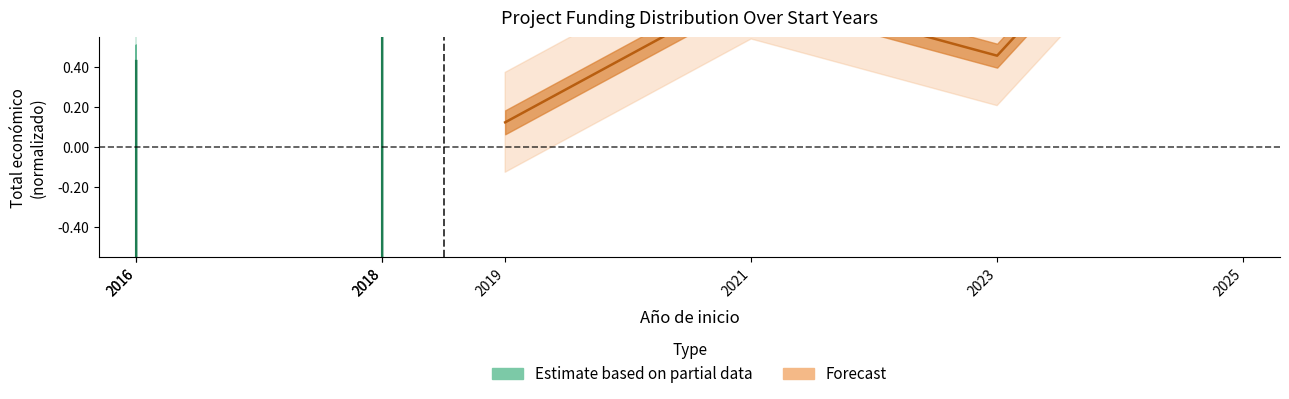

What are all the series names shown in the legend?

Estimate based on partial data, Forecast